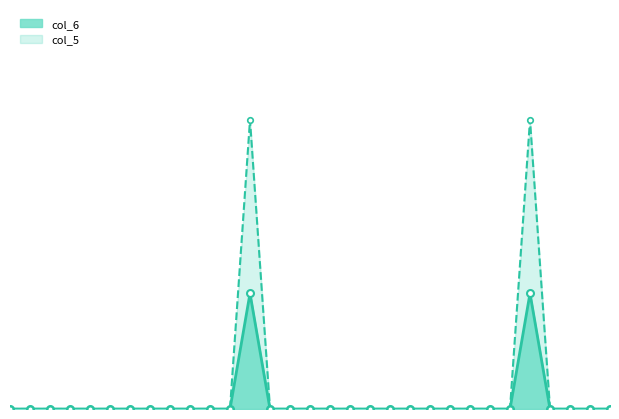

Reading left to right, transcribe all the data shown in this chart.

col_6_line: 0.0	0.0	0.0	0.0	0.0	0.0	0.0	0.0	0.0	0.0	0.0	0.0	2.4	0.0	0.0	0.0	0.0	0.0	0.0	0.0	0.0	0.0	0.0	0.0	0.0	0.0	2.4	0.0	0.0	0.0	0.0
col_5_line: 0.0	0.0	0.0	0.0	0.0	0.0	0.0	0.0	0.0	0.0	0.0	0.0	6.0	0.0	0.0	0.0	0.0	0.0	0.0	0.0	0.0	0.0	0.0	0.0	0.0	0.0	6.0	0.0	0.0	0.0	0.0